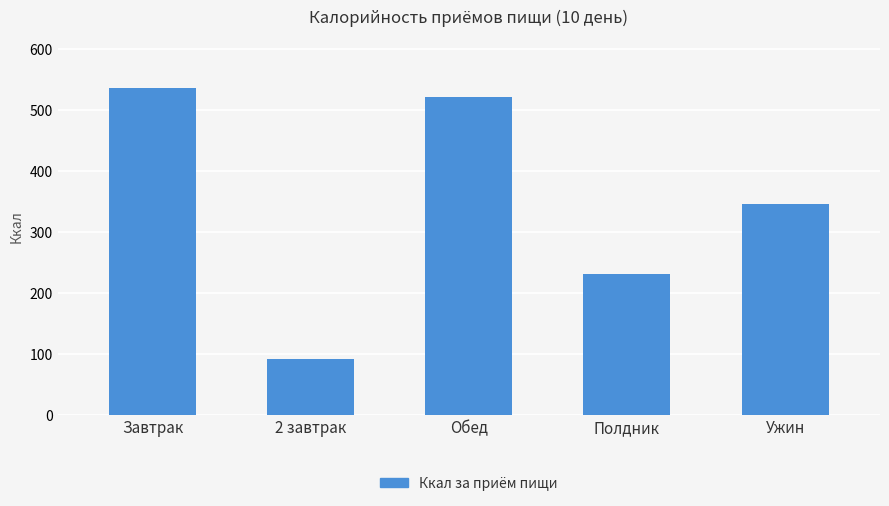

Which category has the lowest value across all series?

2 завтрак